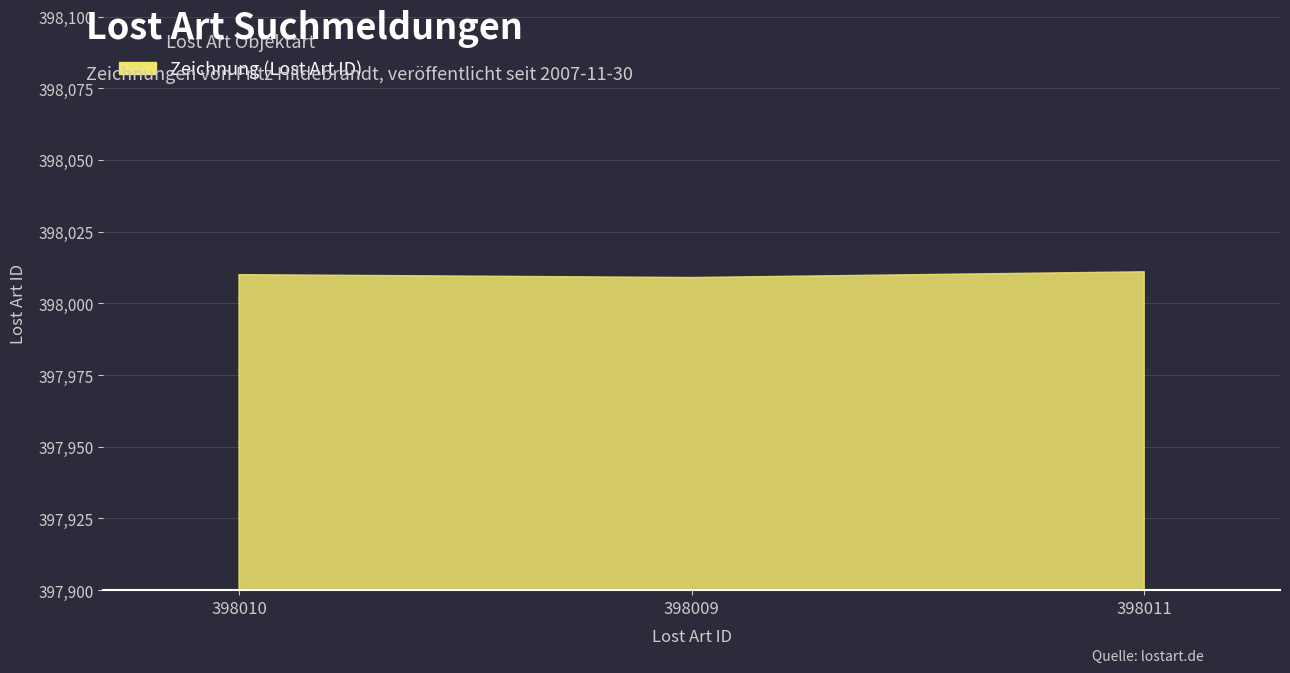

Does the chart have visible grid lines?

Yes